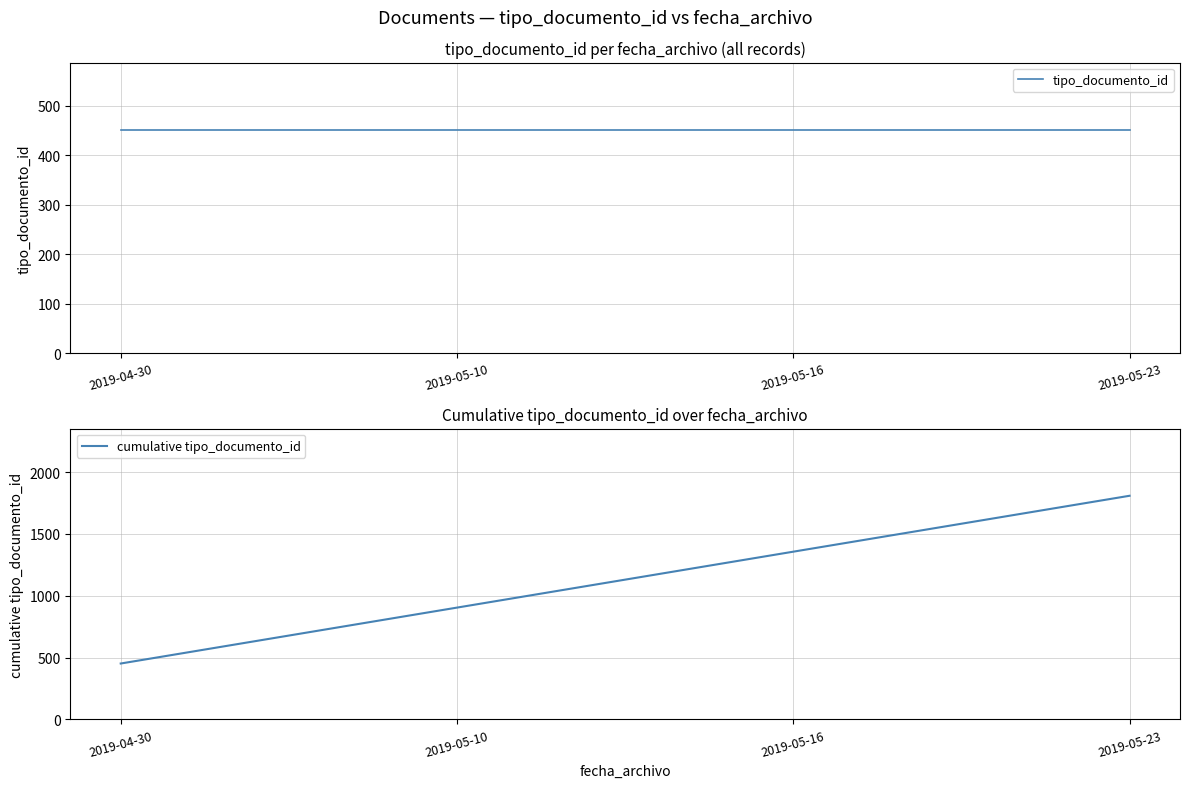

True or false: tipo_documento_id and cumulative tipo_documento_id cross at least once.

False